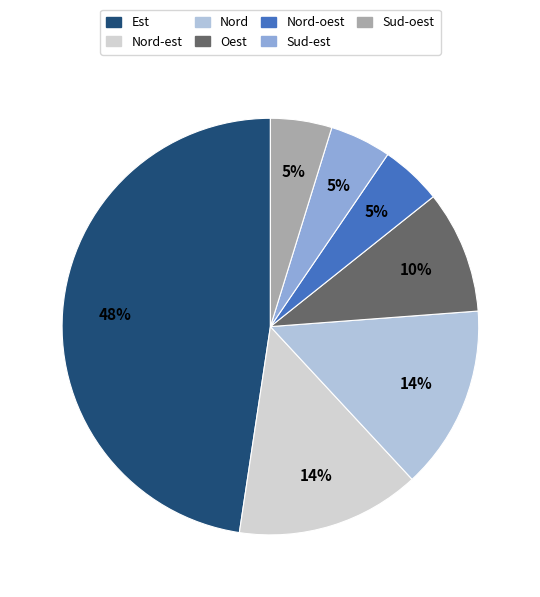

Does any single category account for the majority?

No